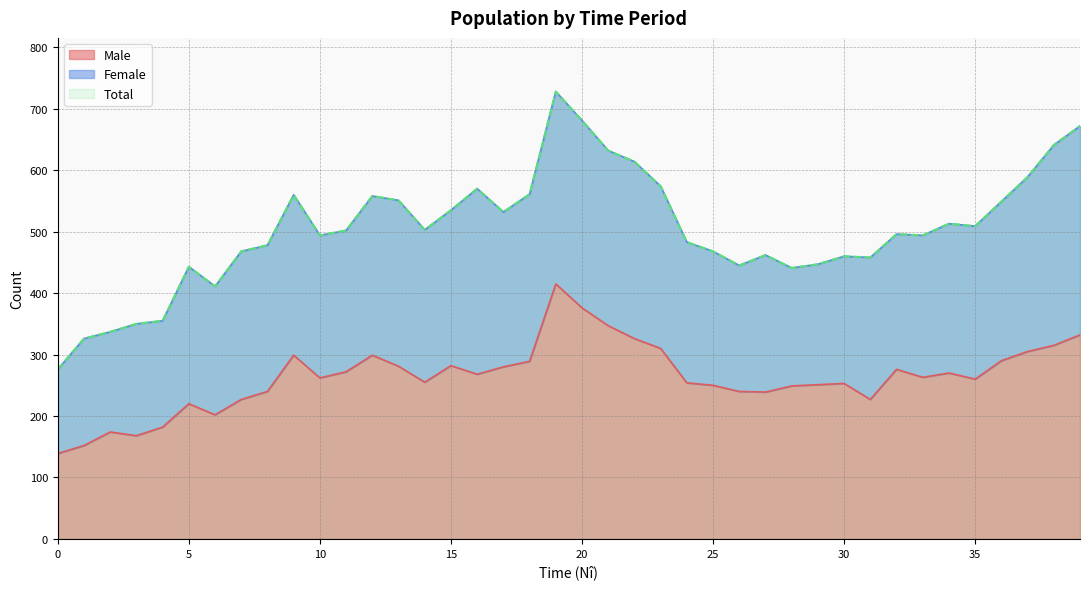

Is the value of Total at 25 greater than the value of Male at 17?

Yes